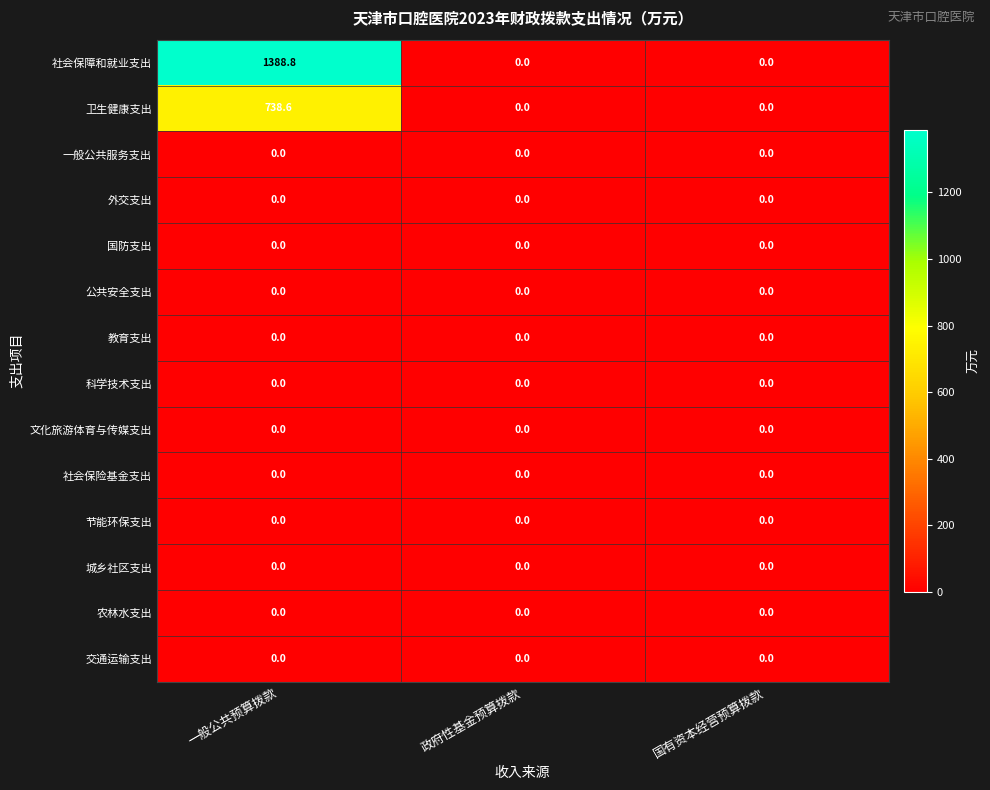

At which category is the sum across all series the highest?

一般公共预算拨款